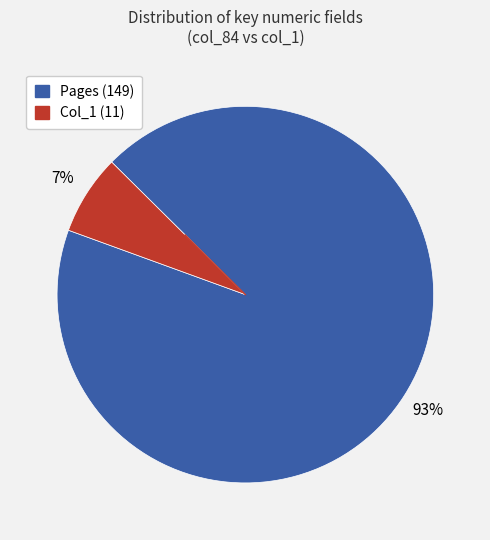

Is there any slice that represents more than half of the pie?

Yes